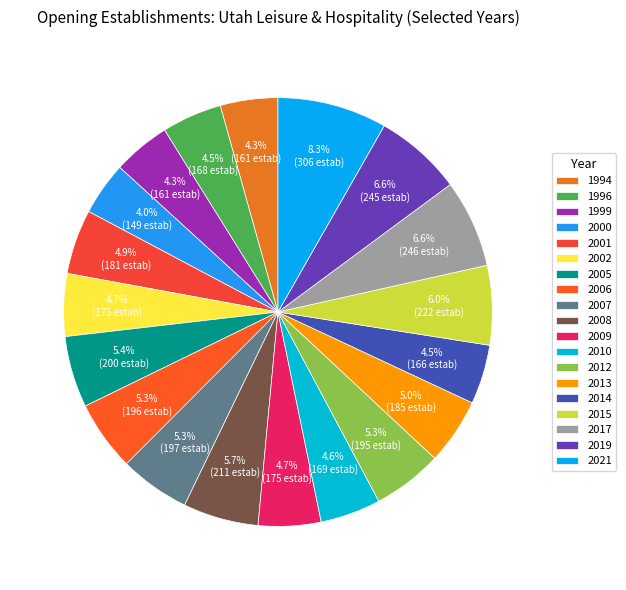

Which category has the biggest portion of the pie?

2021